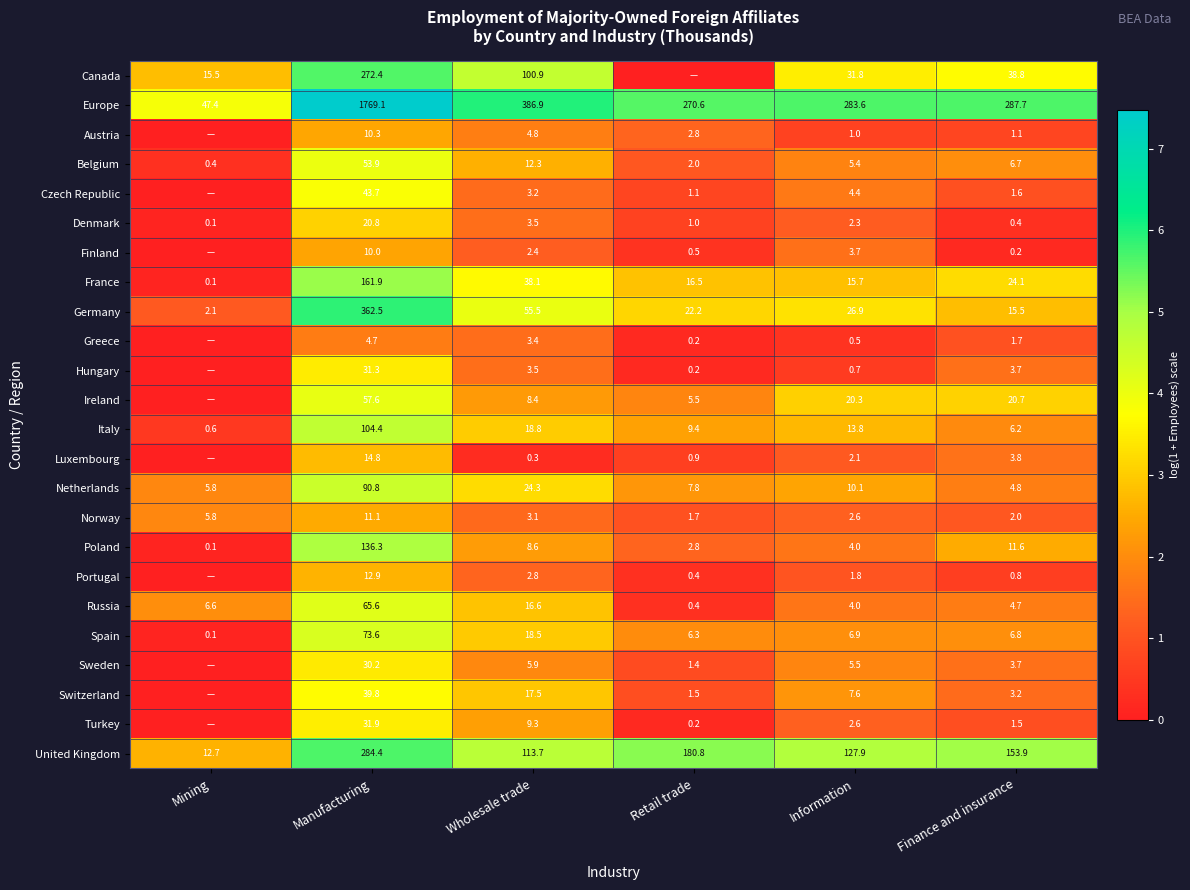

List the labels in order of Germany value, largest first.

Manufacturing, Wholesale trade, Information, Retail trade, Finance and insurance, Mining